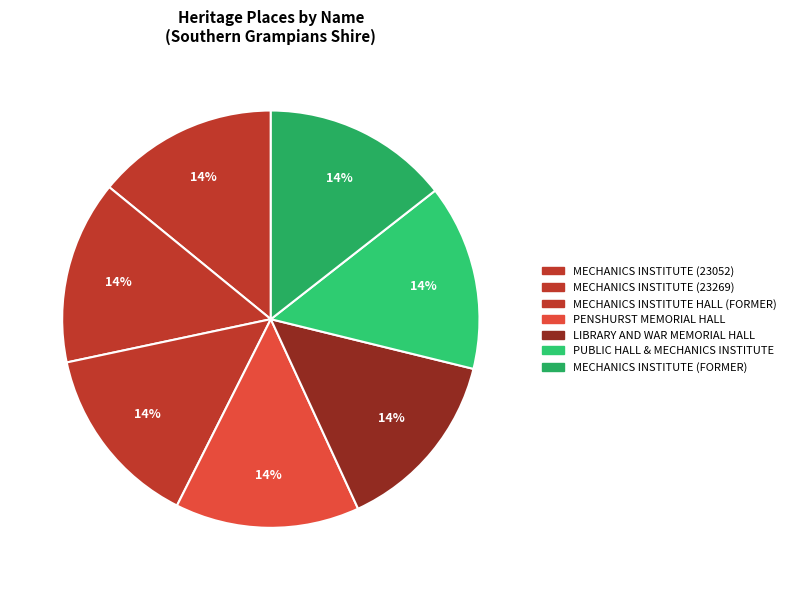

To the nearest percent, what percentage of the pie is MECHANICS INSTITUTE HALL (FORMER)?

14%